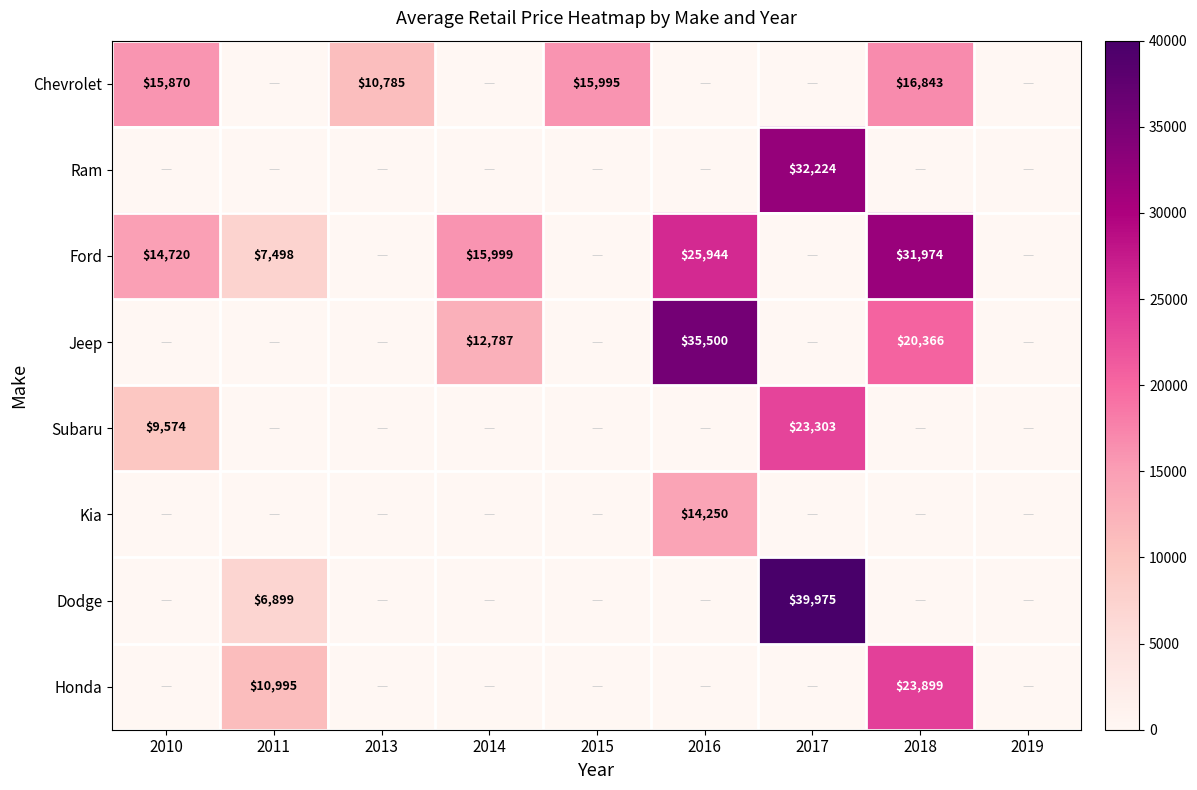

The value of Ford at 2018 is 17713. True or false?

False